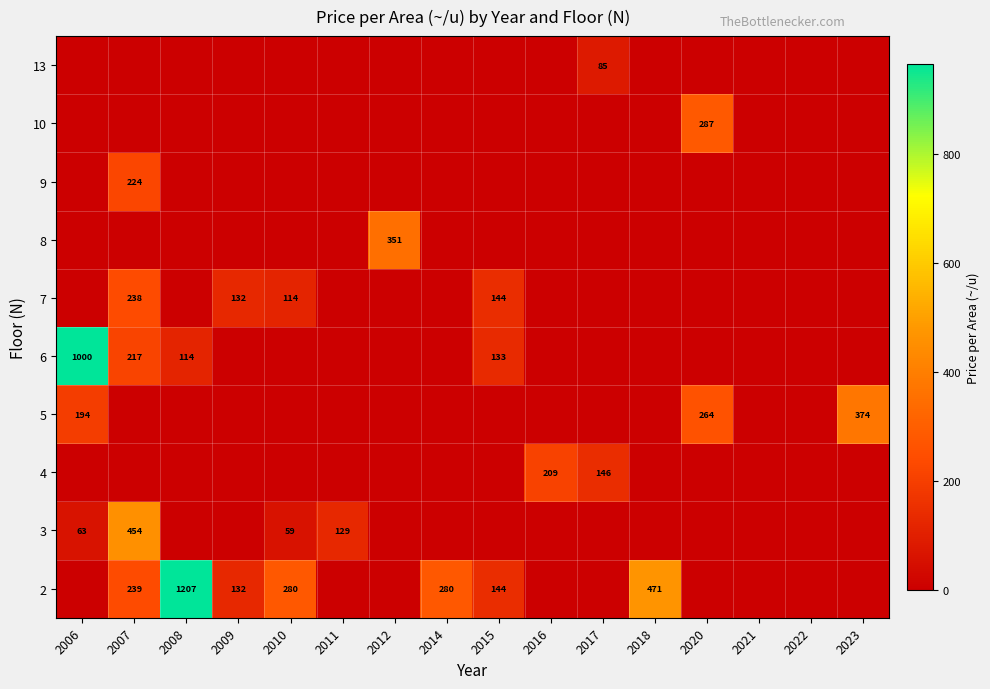

The 2 series shows 144 at 2010. True or false?

False